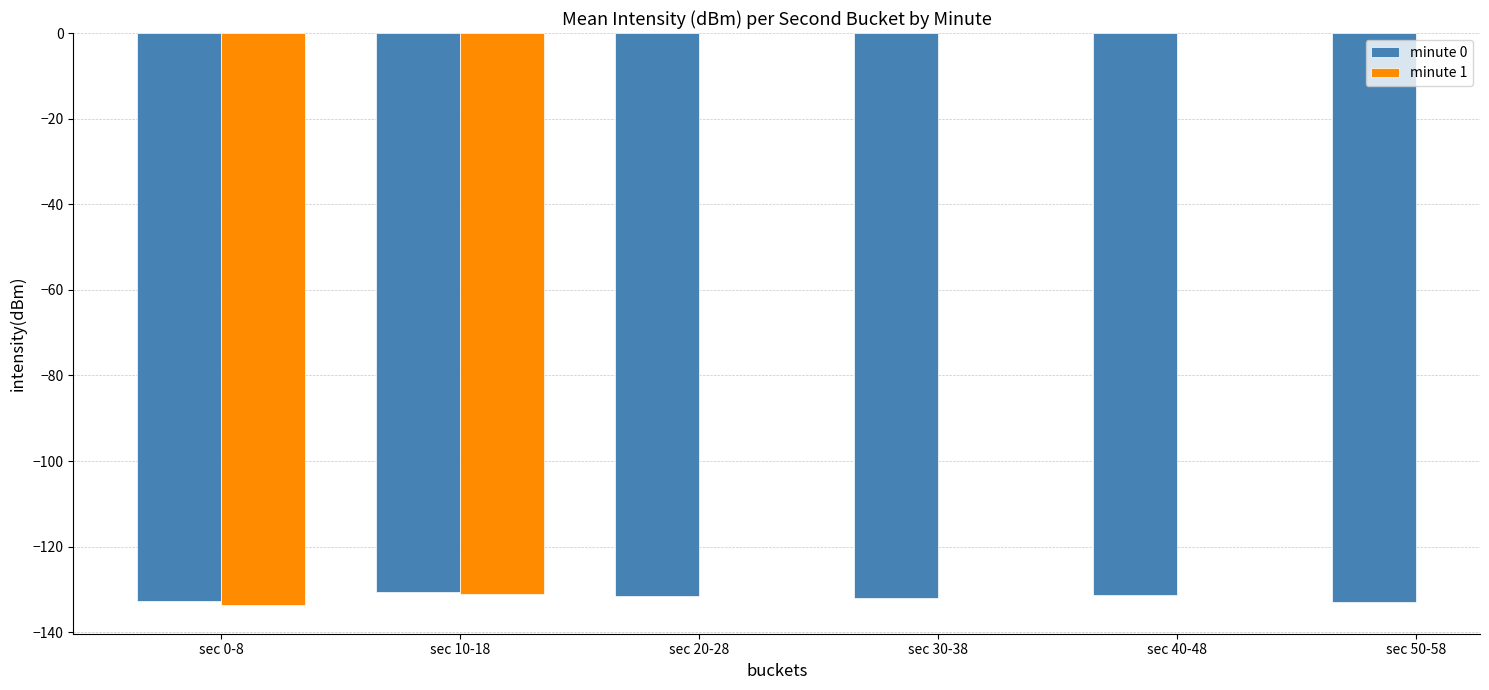

Does the chart contain any negative values?

Yes